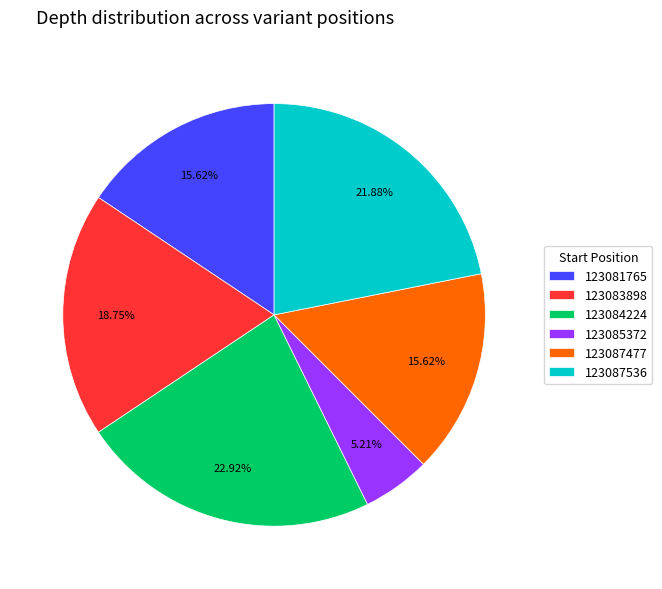

To the nearest percent, what is the average slice percentage?

17%